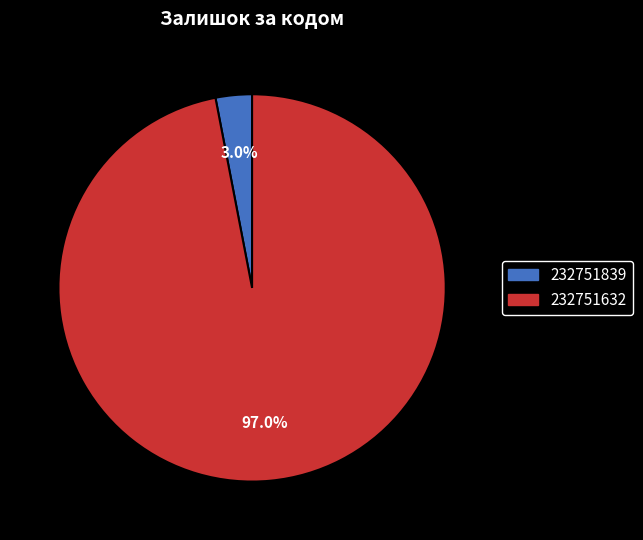

Count the number of slices in the pie.

2